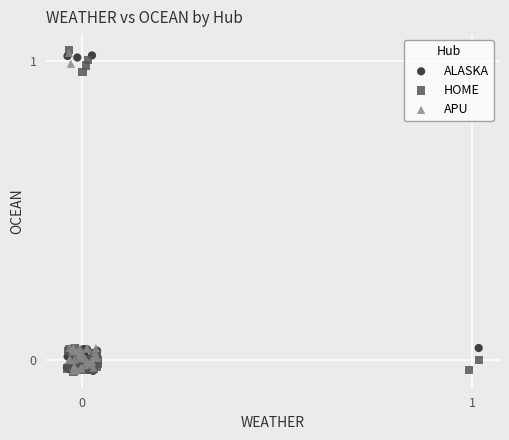

What are all the series names shown in the legend?

ALASKA, HOME, APU